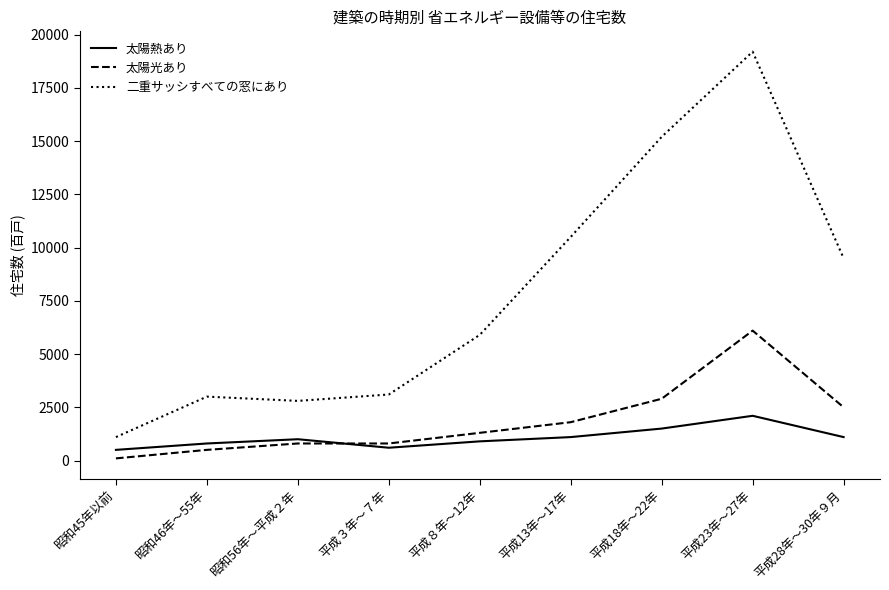

What is the total value across all series at 平成８年～12年?

8100